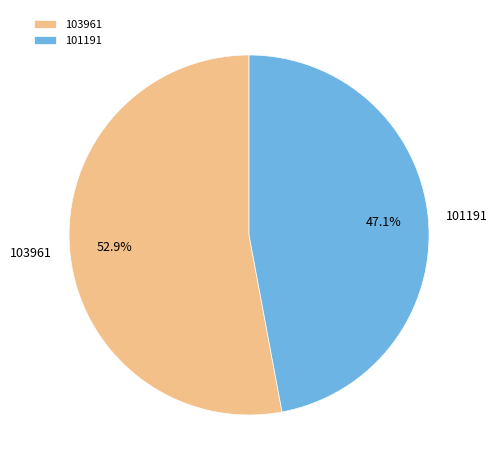

To the nearest percent, what portion does 101191 represent?

47%